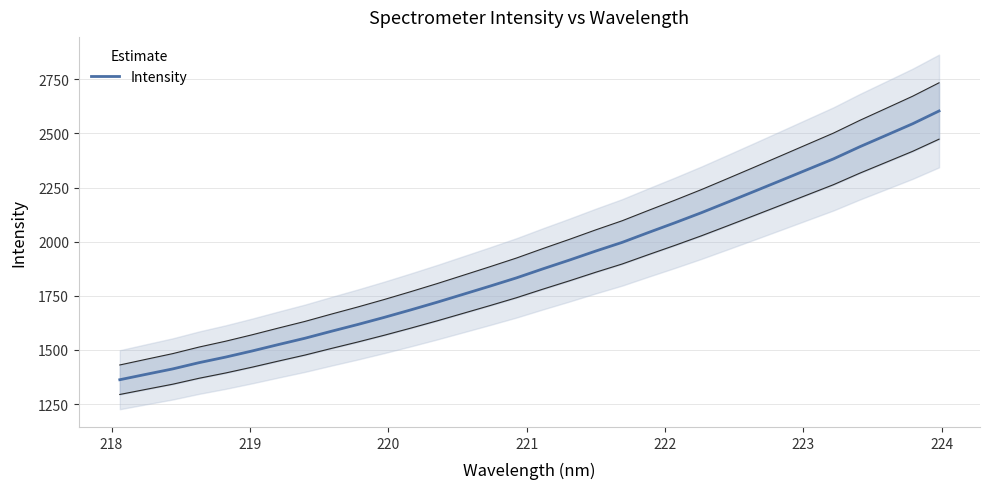

How many series are shown in this chart?

1